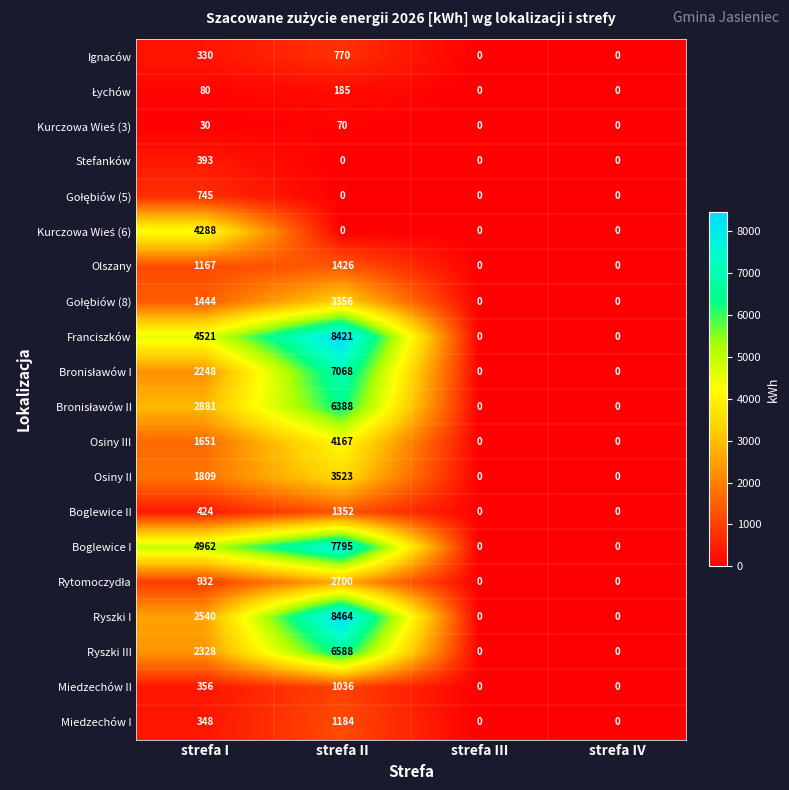

Is it true that Ryszki III equals -2673 at strefa III?

False